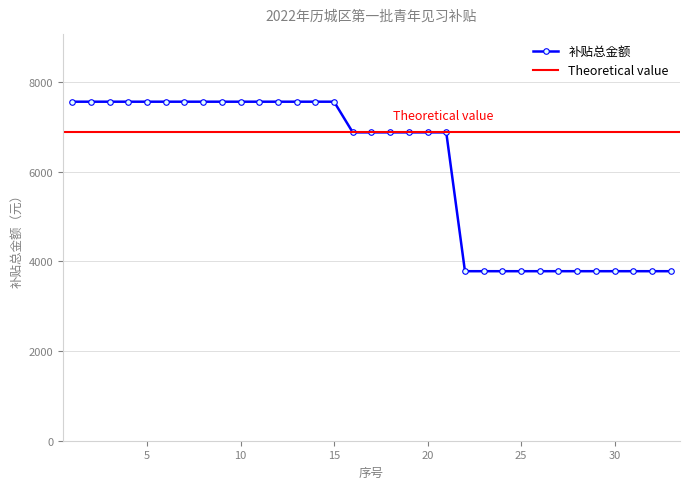

What is the greatest value displayed?

7560